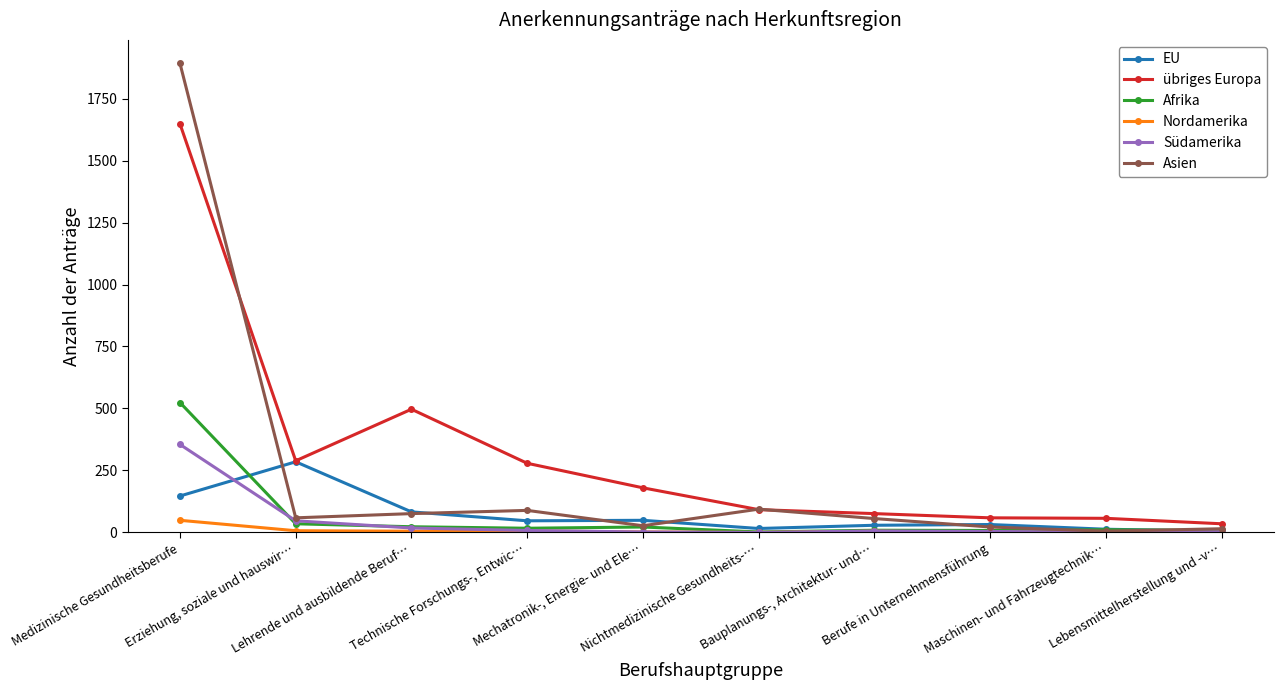

The übriges Europa series shows 92 at Erziehung, soziale und hauswir…. True or false?

False